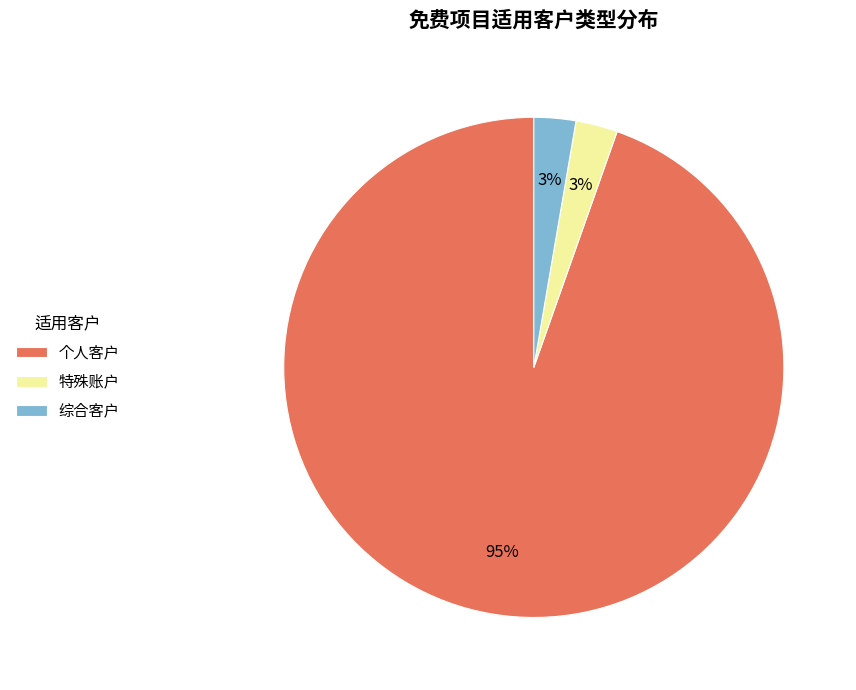

The 综合客户 slice represents 3% of the pie. True or false?

True